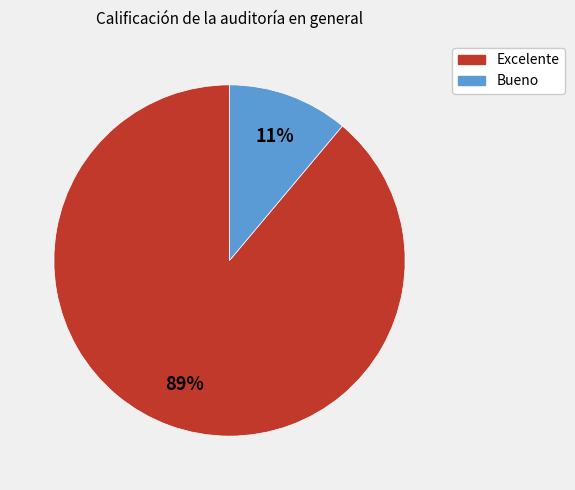

Which category has the biggest portion of the pie?

Excelente